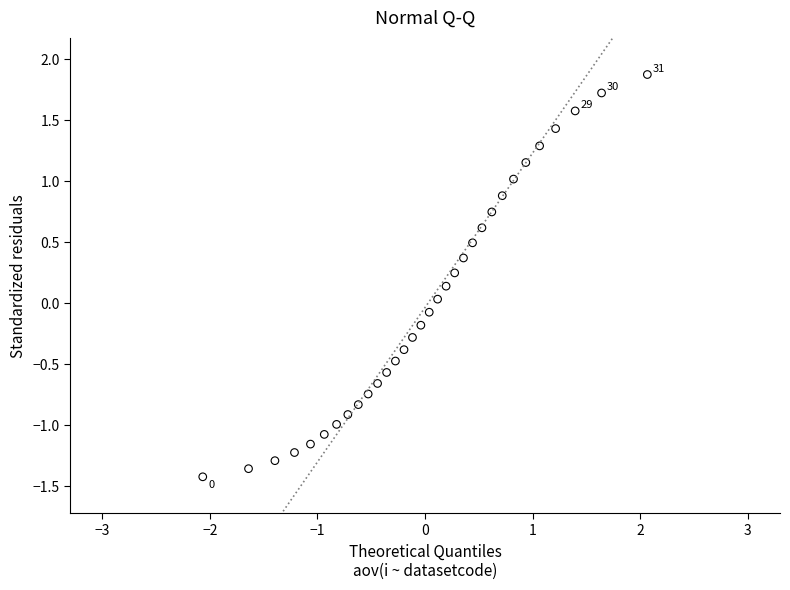

What is the range of Y values (max minus min)?

3.3